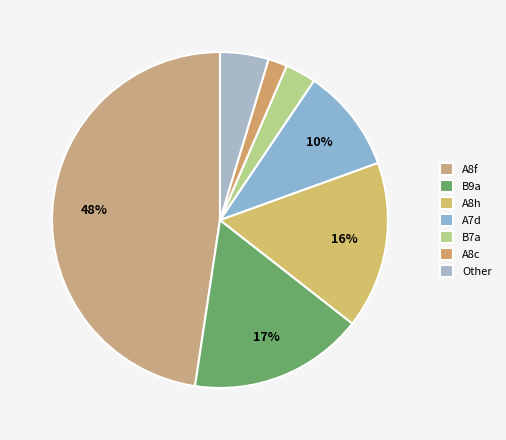

To the nearest percent, what percentage of the pie is A8c?

2%